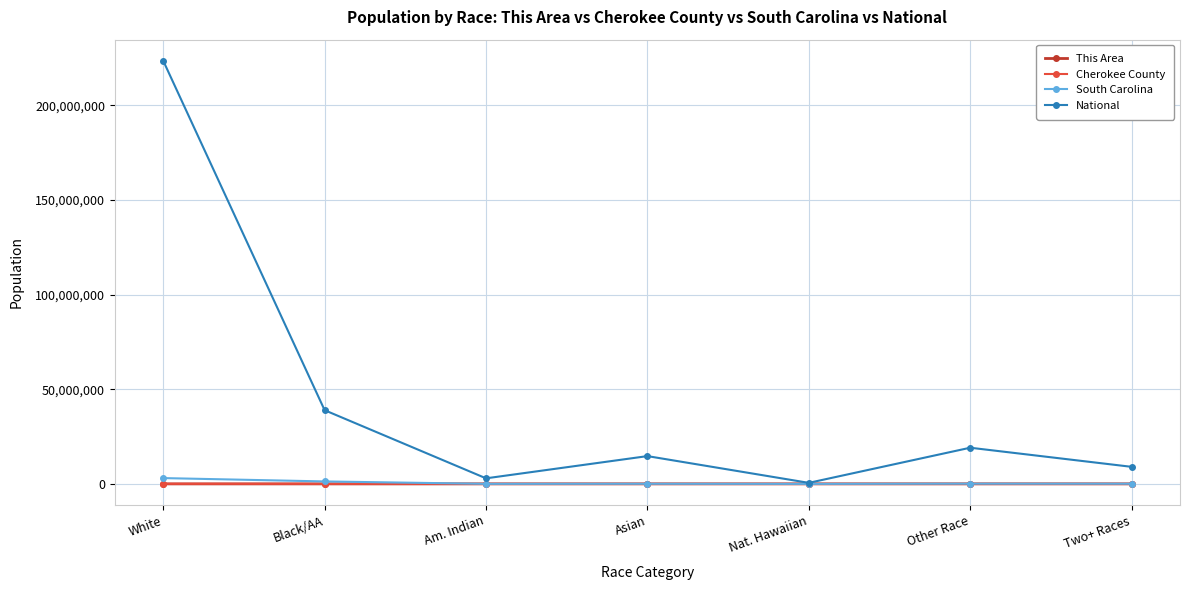

Which category has the highest value in the National series?

White